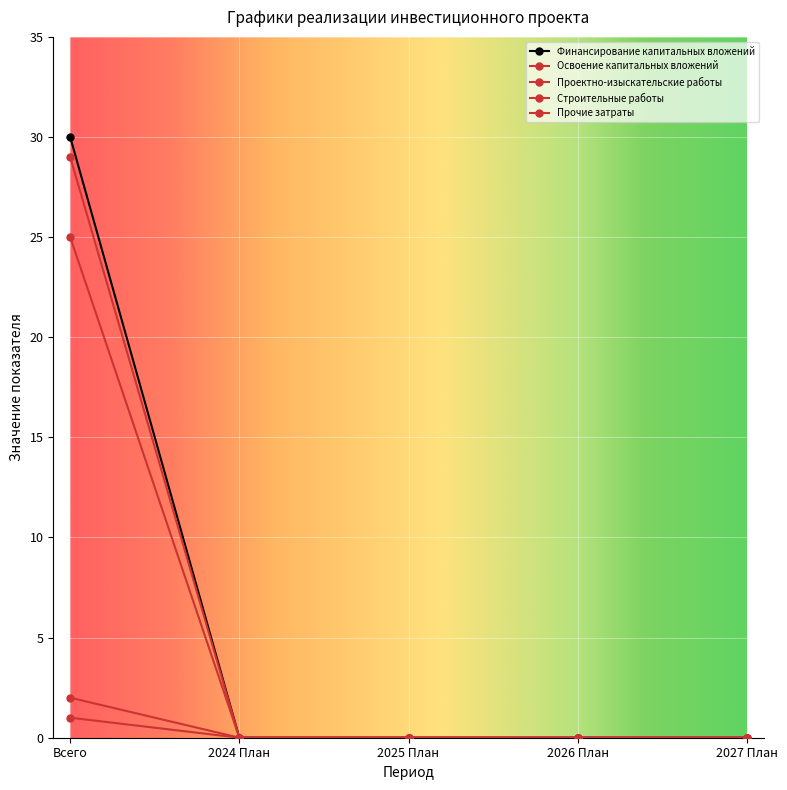

How many series are shown in this chart?

5